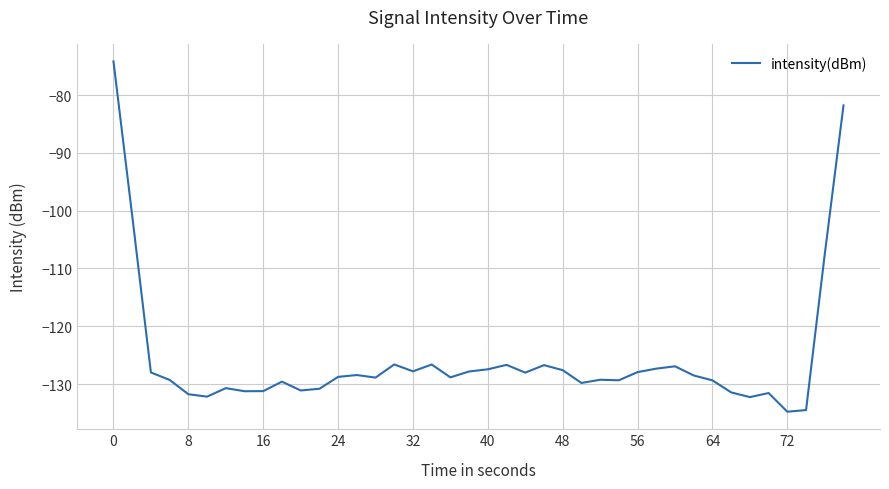

What is the difference between the maximum and second lowest values?

60.3